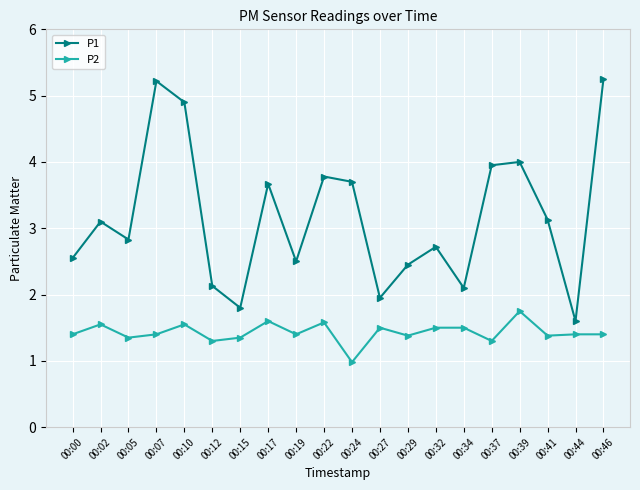

True or false: P2 has more than 0 points higher than both neighbors.

True